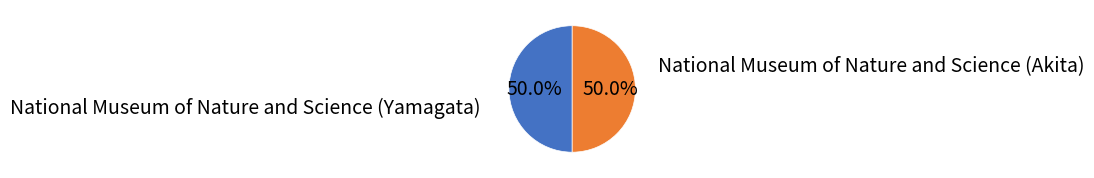

What portion of the pie excludes National Museum of Nature and Science (Yamagata)?

50.0%